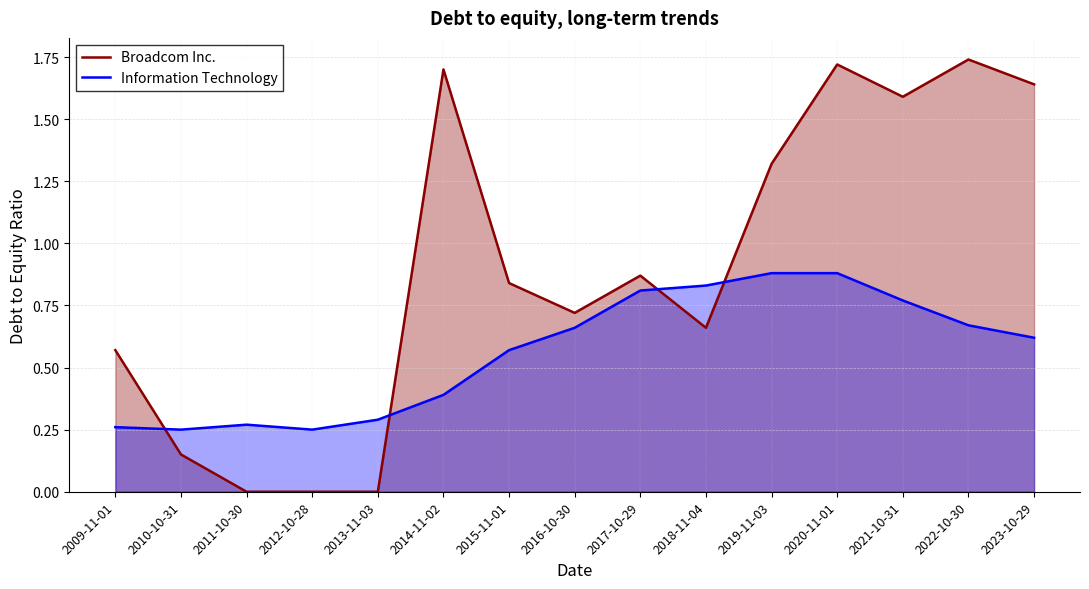

How many interior local peaks does the Broadcom Inc. series have?

4